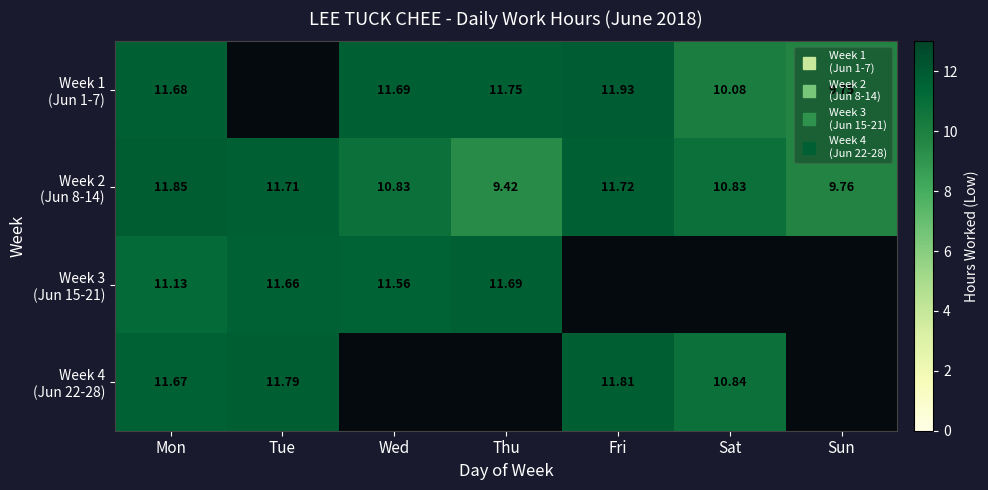

What is the difference between the Week 1 (Jun 1-7) values at Wed and Sun?

1.9